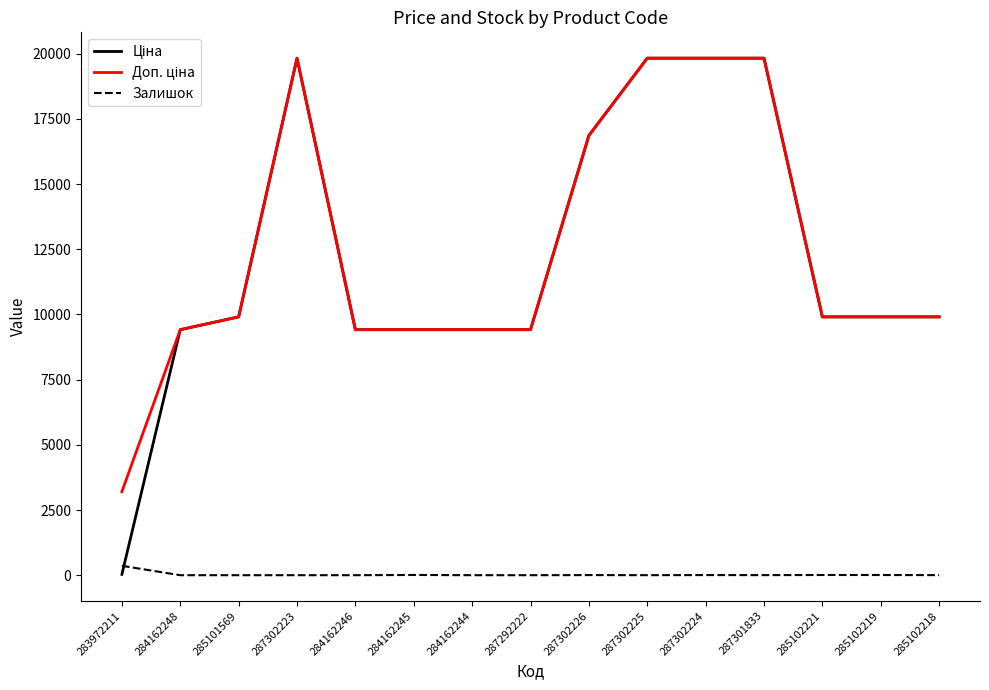

Is it true that Залишок equals 5.0 at 287302224?

True